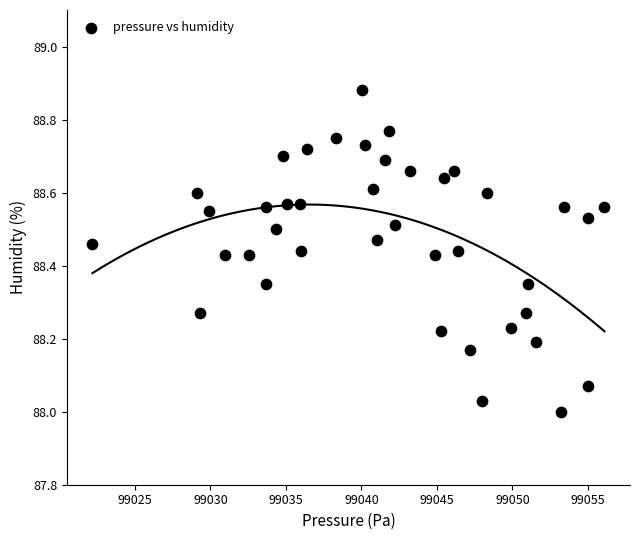

What is the range of X values (max minus min)?

33.9